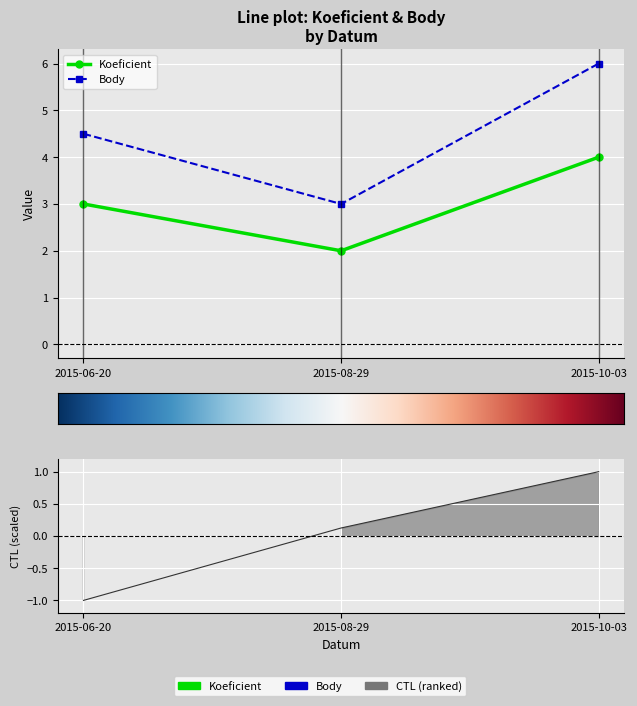

What is the sum of all CTL values?

0.1